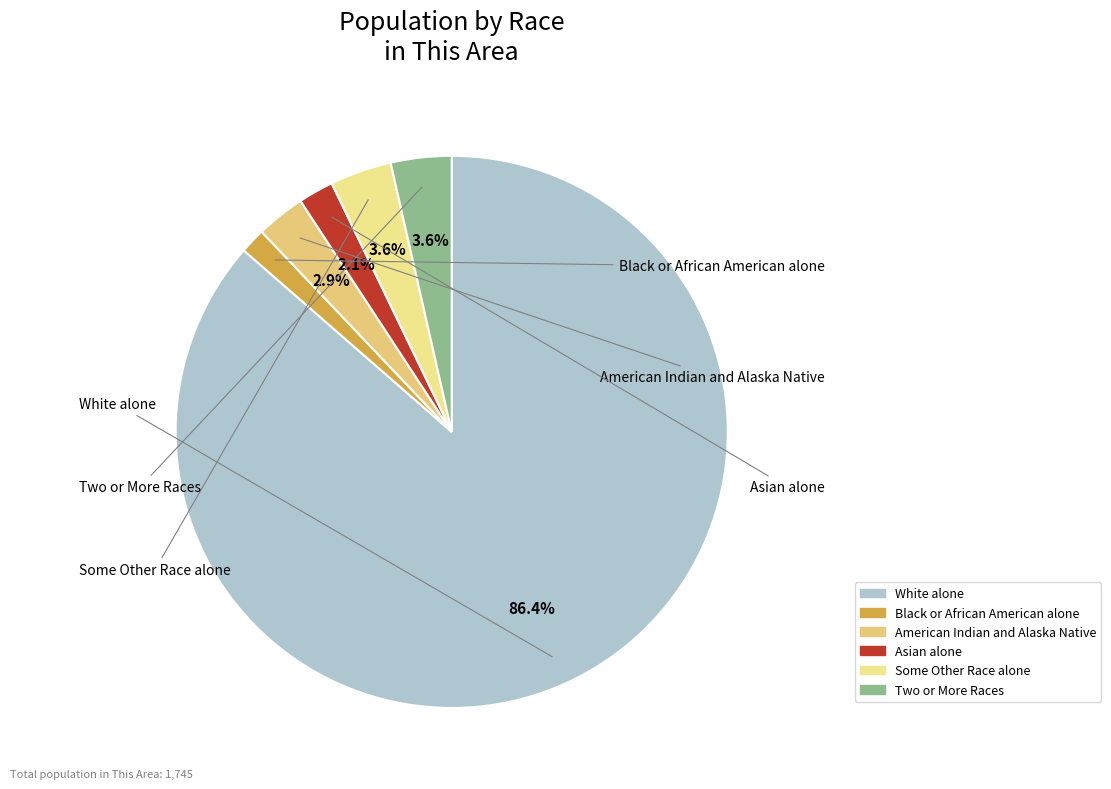

Is it true that Two or More Races is 18% of the pie?

False